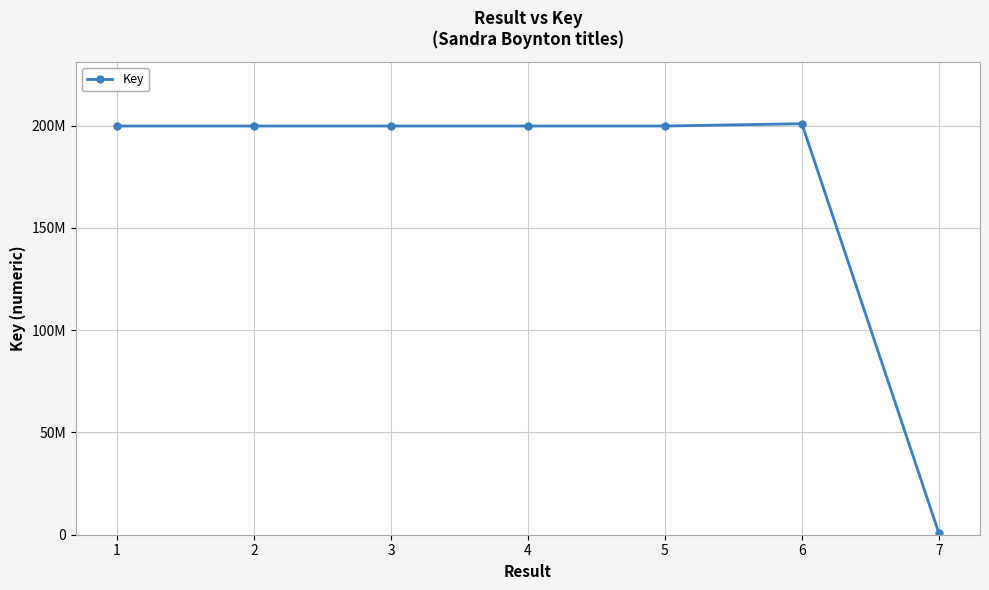

Does the chart have visible grid lines?

Yes